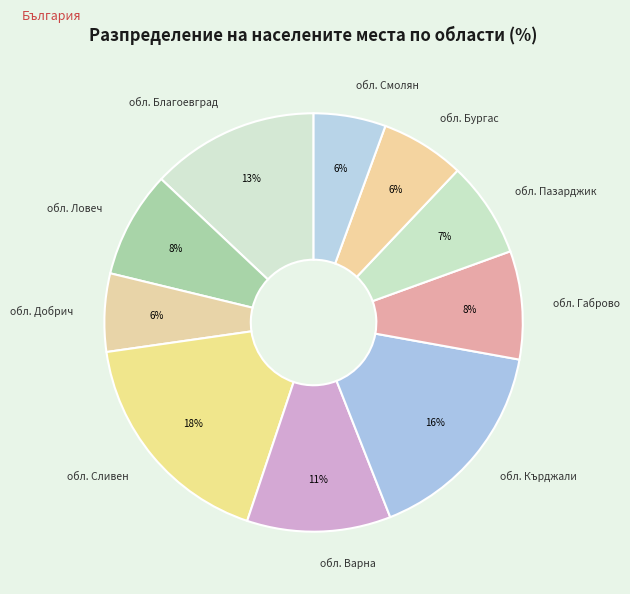

To the nearest percent, what is the difference between the largest and smallest slice percentages?

12%